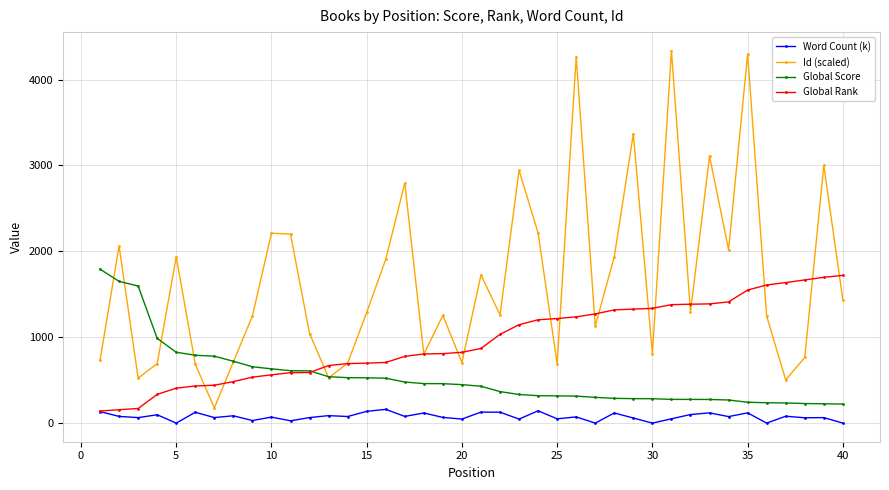

True or false: Word Count (k) and Global Score cross at least once.

False